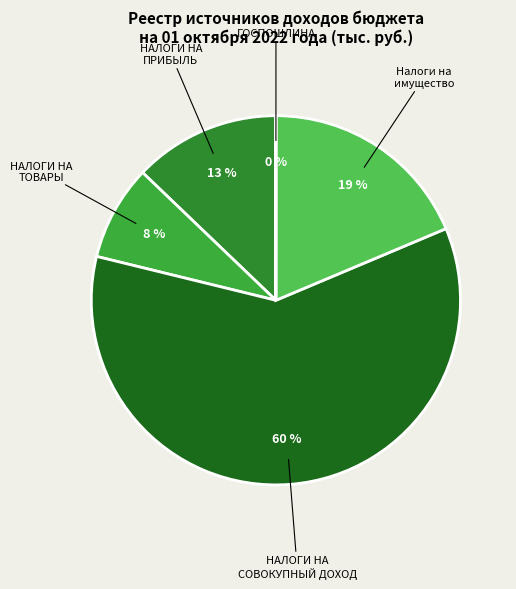

How many segments does this pie chart have?

5